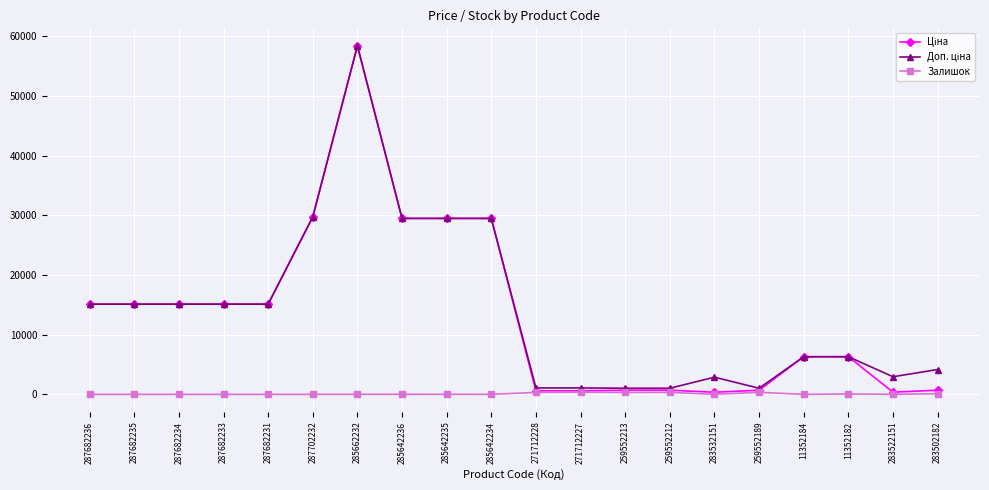

The Залишок series shows 348.0 at 259552189. True or false?

True